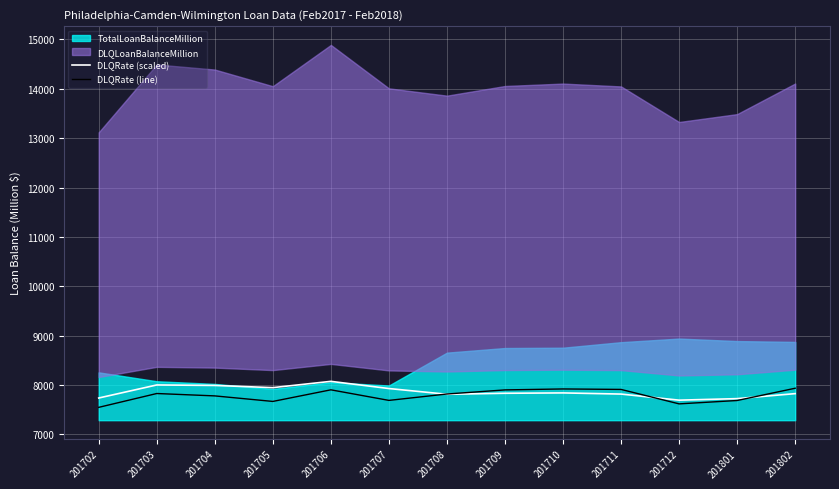

How many data points does each series have?

13